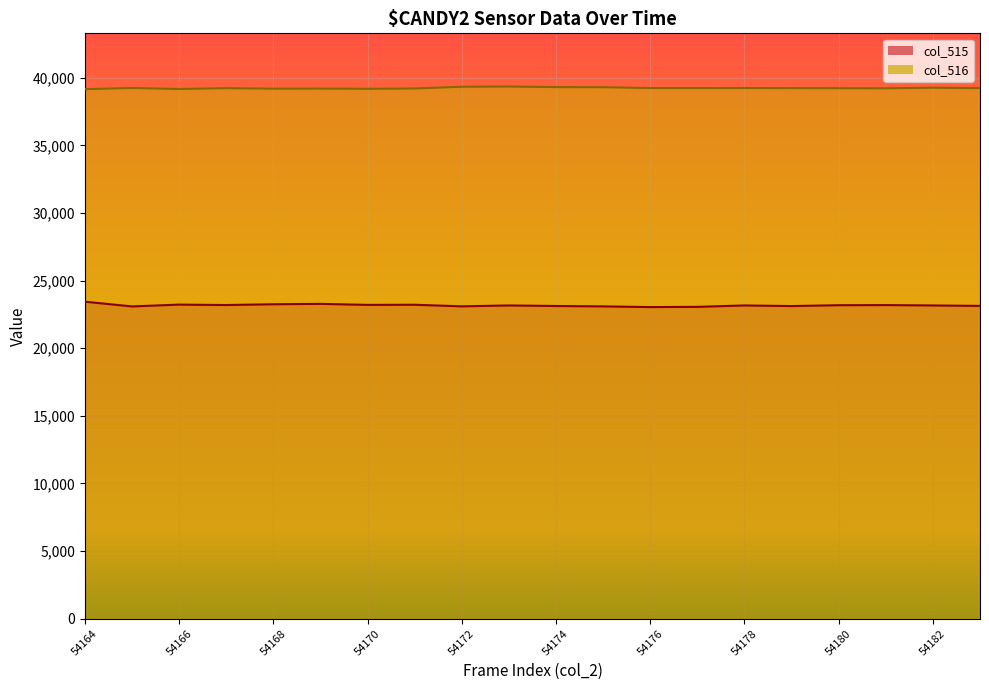

The col_516 series shows 39292 at 54175. True or false?

True